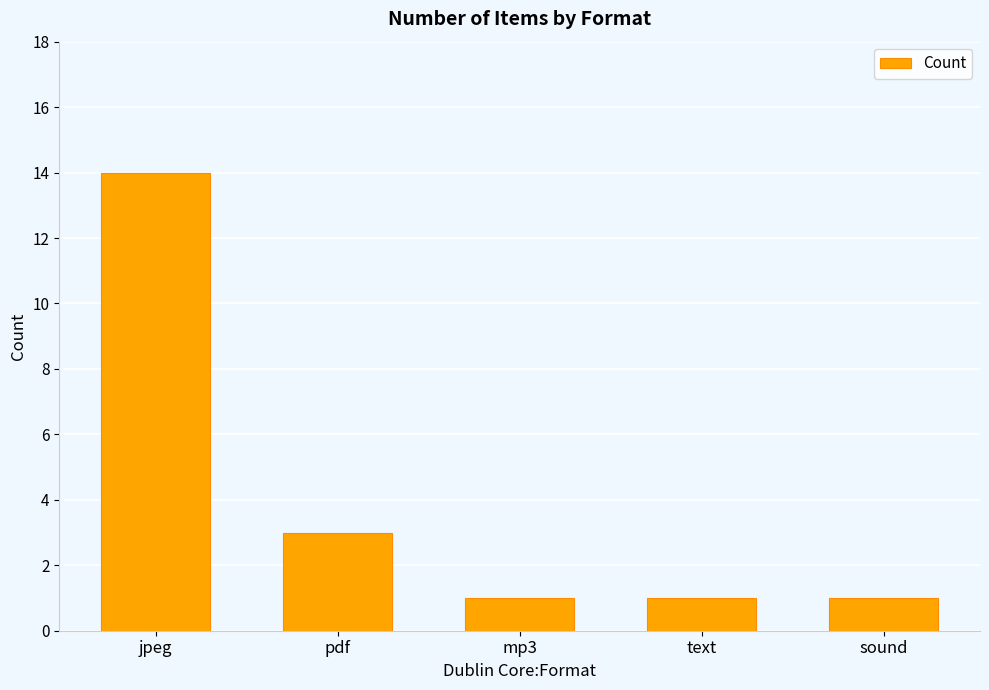

What is the average value?

4